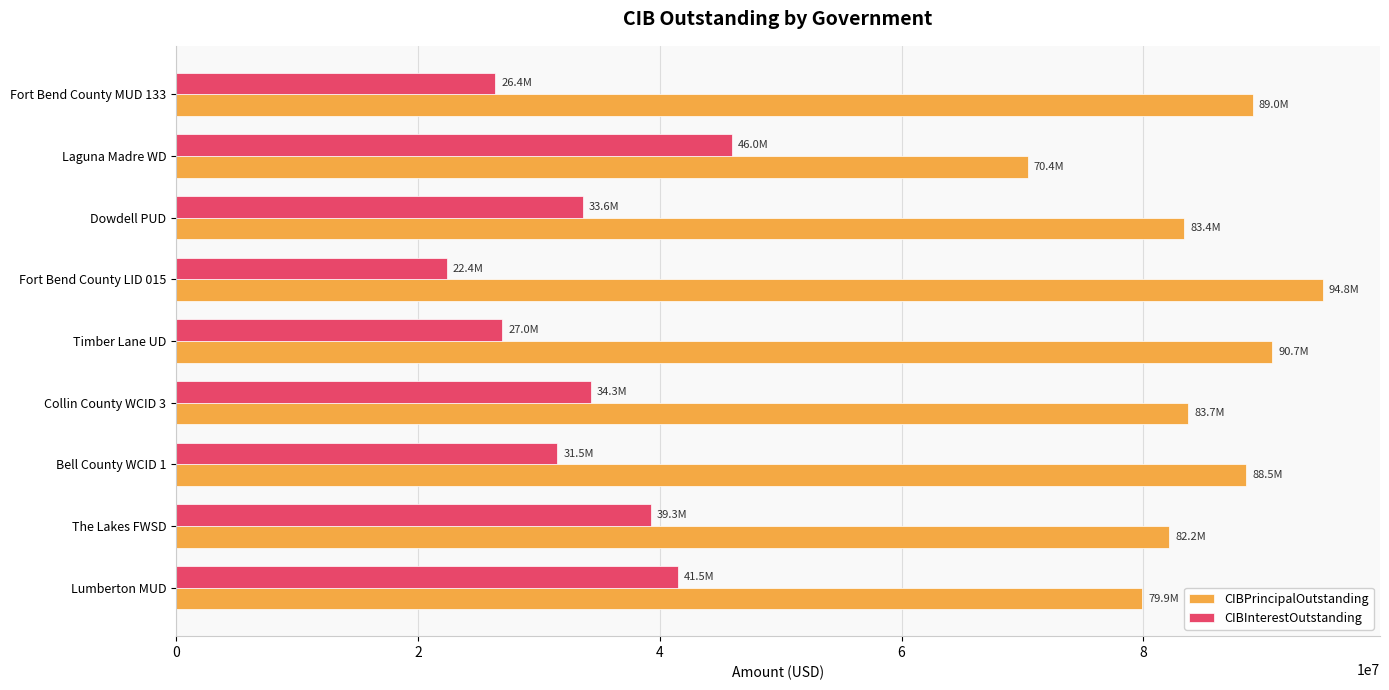

List the series in order of their overall mean, highest first.

CIBPrincipalOutstanding, CIBInterestOutstanding